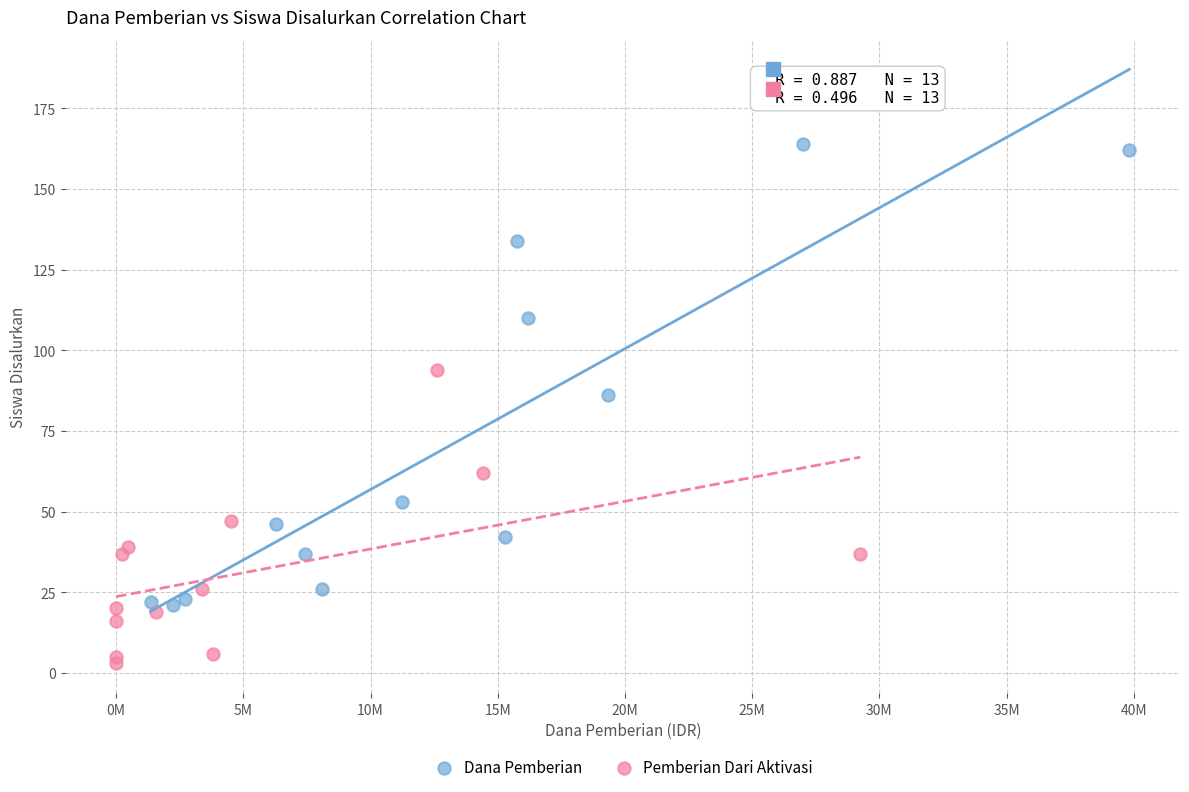

Which series contains the highest Y value?

Dana Pemberian